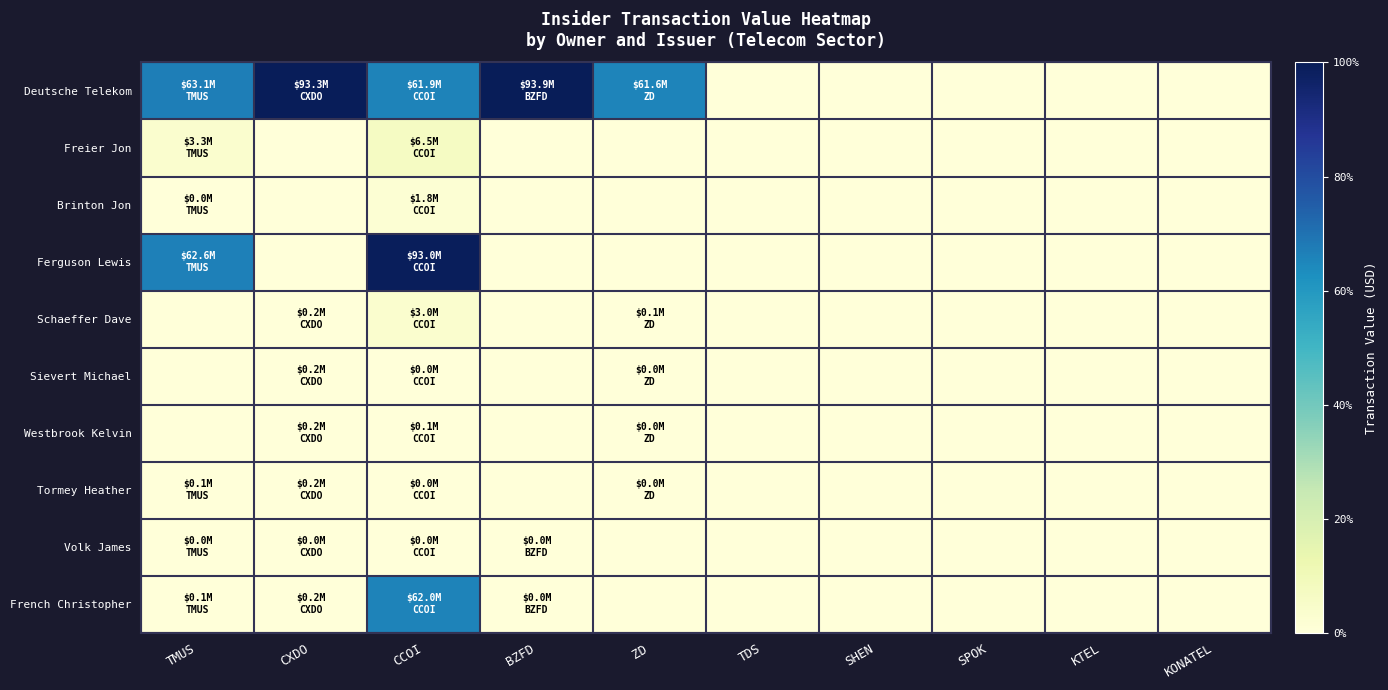

Which series changed the most between CCOI and ZD?

Ferguson Lewis